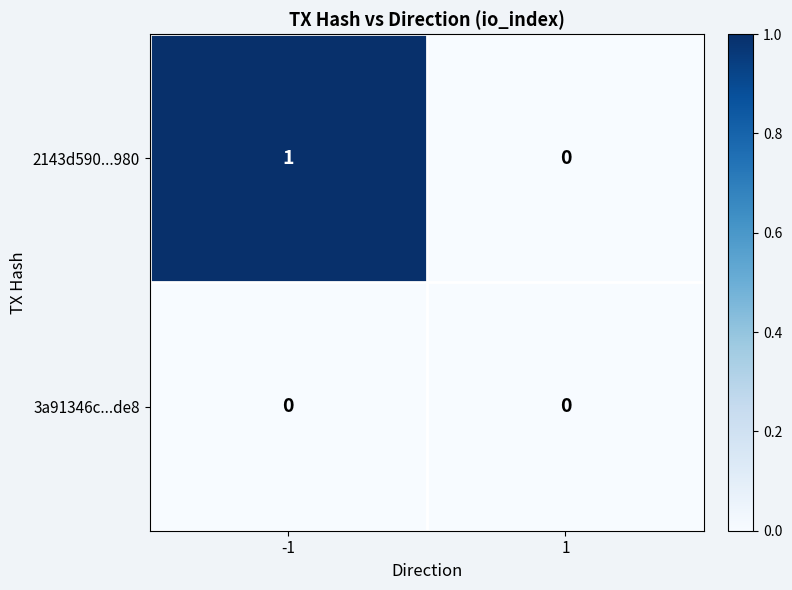

What is the difference between the highest and lowest values at -1?

1